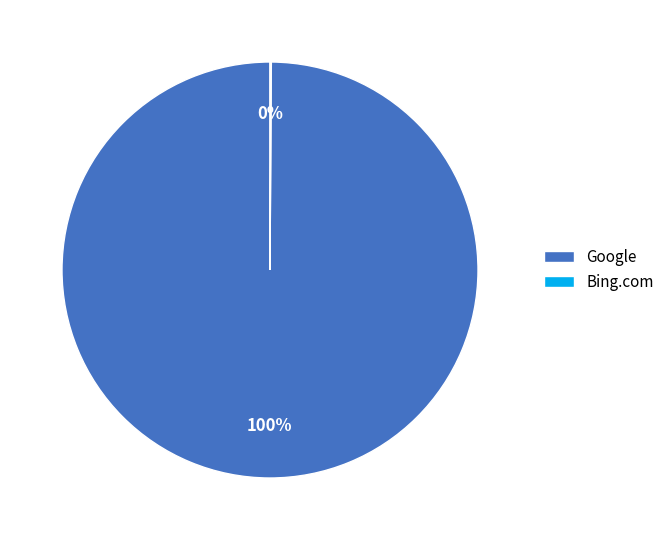

To the nearest percent, what is the difference between the largest and smallest slice percentages?

100%